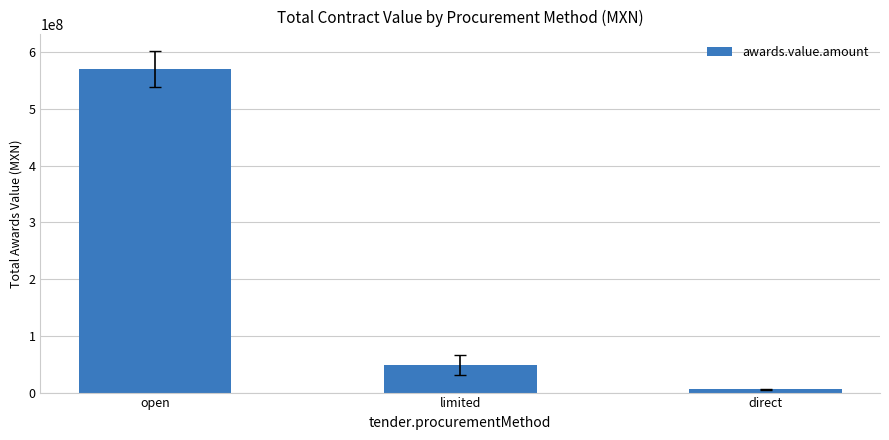

Is it true that the value at open is 569441876.3?

True